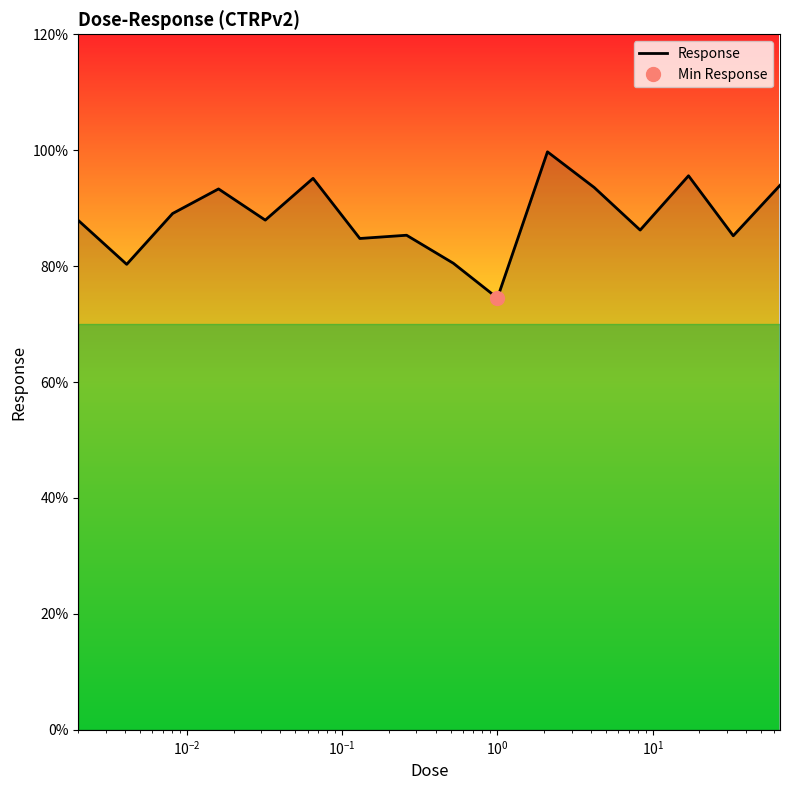

What is the greatest value displayed?

99.7